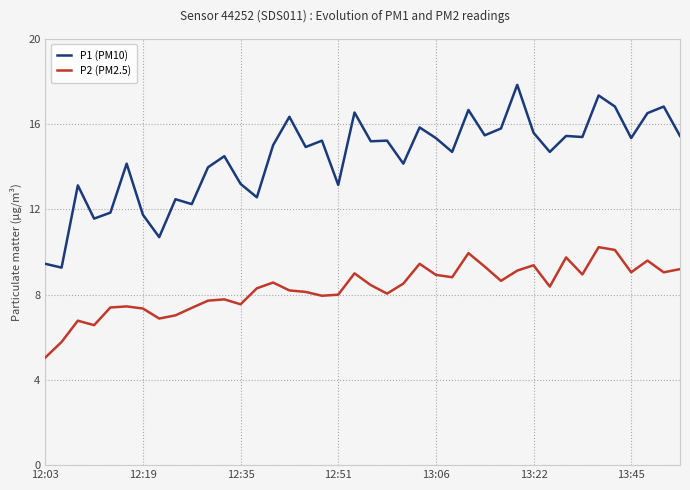

Which series has the largest total across all categories?

P1 (PM10)